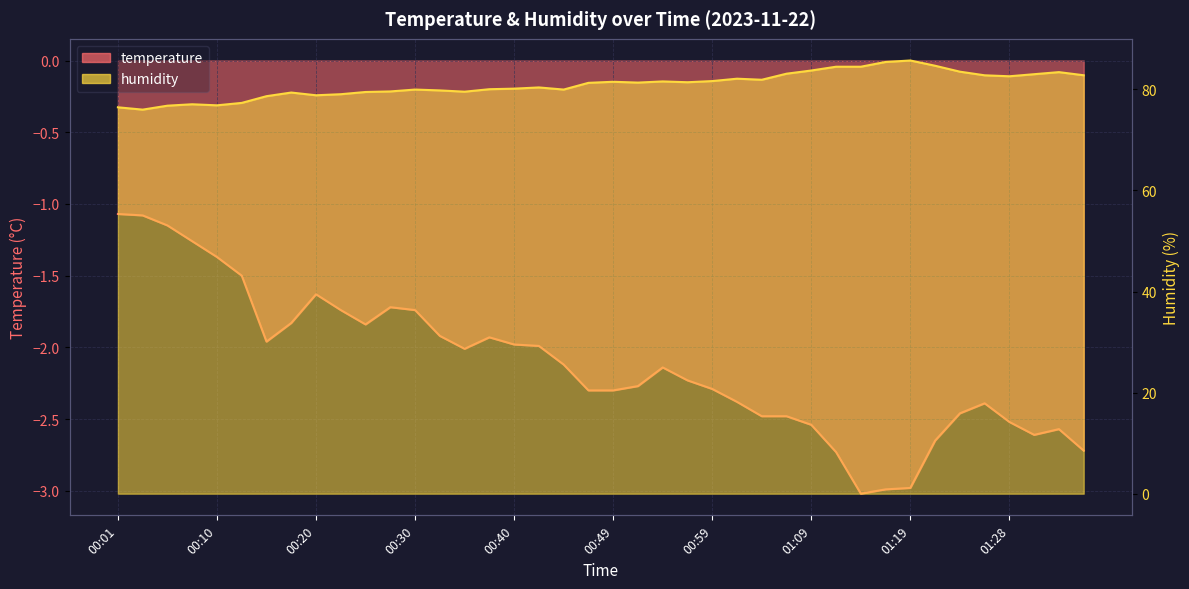

List the labels in order of humidity value, largest first.

01:19, 01:16, 01:21, 01:11, 01:14, 01:09, 01:23, 01:33, 01:06, 01:31, 01:36, 01:26, 01:28, 01:02, 01:04, 00:59, 00:54, 00:49, 00:57, 00:52, 00:47, 00:42, 00:40, 00:37, 00:30, 00:45, 00:32, 00:27, 00:35, 00:25, 00:18, 00:22, 00:20, 00:15, 00:13, 00:08, 00:10, 00:05, 00:01, 00:03